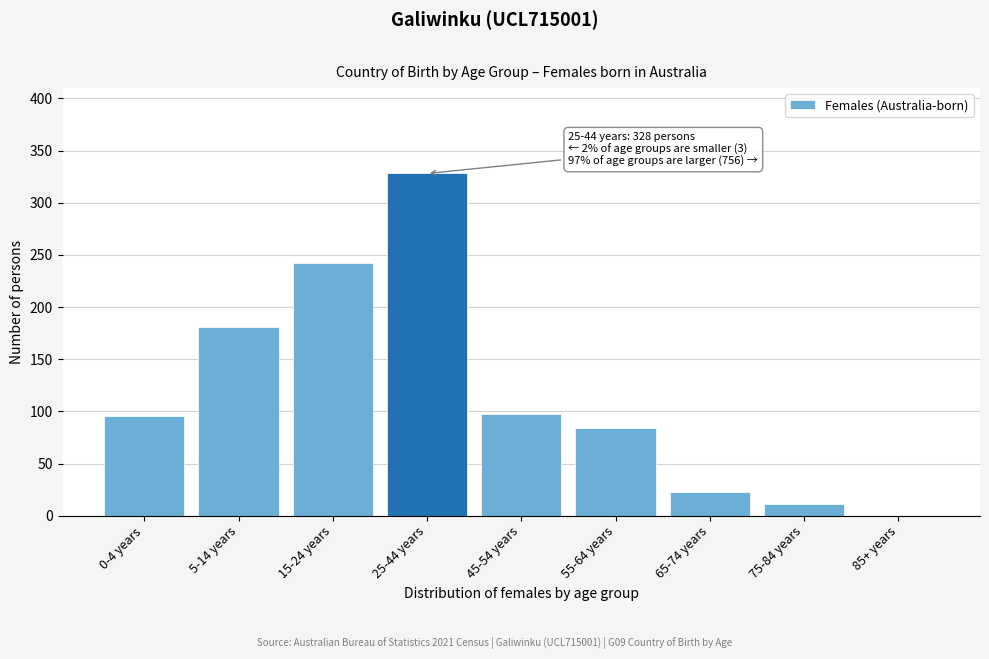

What is the change in value from 15-24 years to 75-84 years?

-231